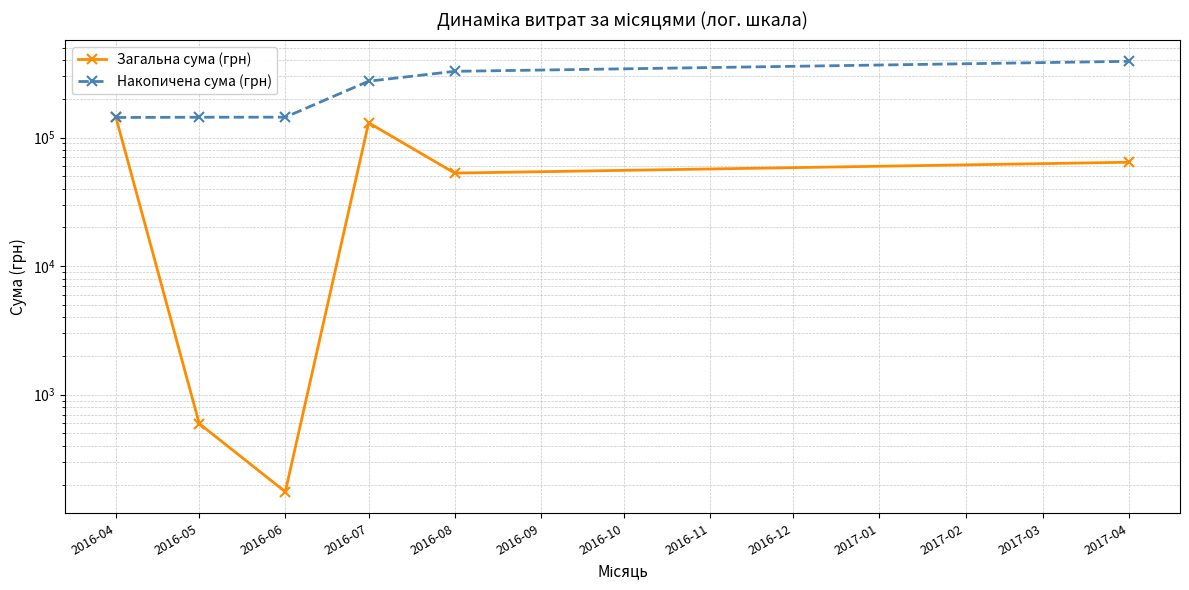

Rank the series by their average value, from highest to lowest.

Накопичена сума (грн), Загальна сума (грн)